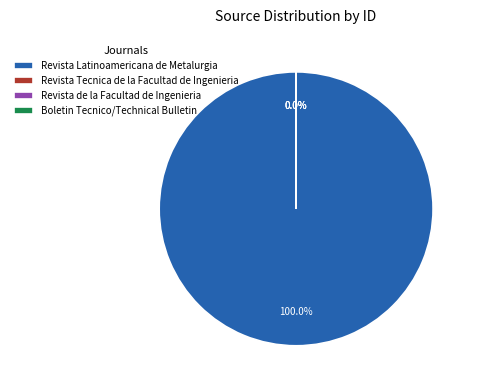

Does Revista Tecnica de la Facultad de Ingenieria account for over 50% of the chart?

No